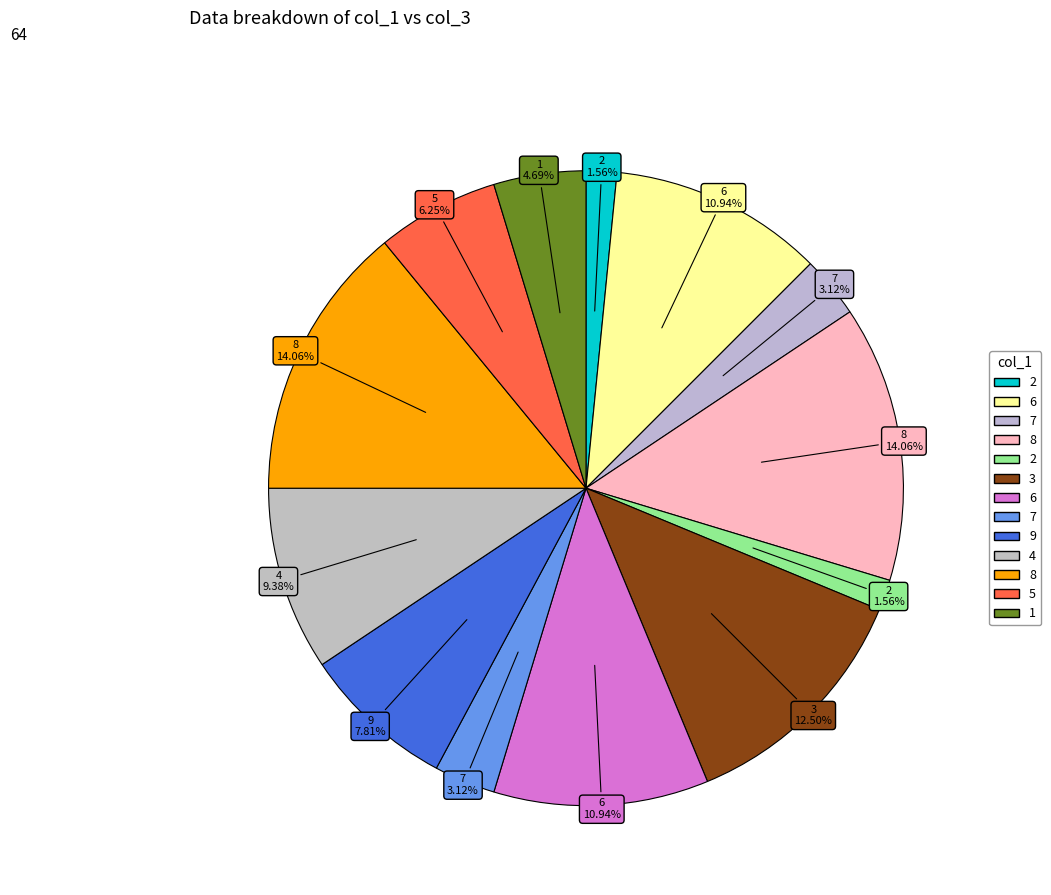

Which slice is the largest?

8